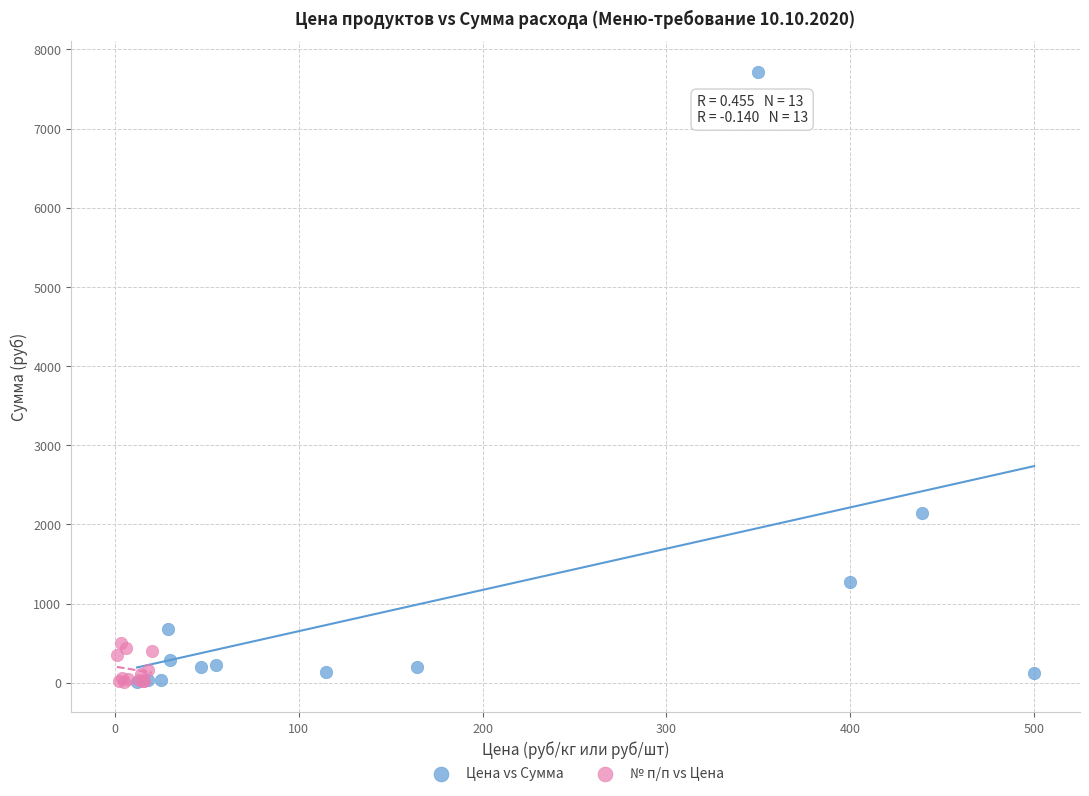

Which series has the widest spread of Y values?

Цена vs Сумма